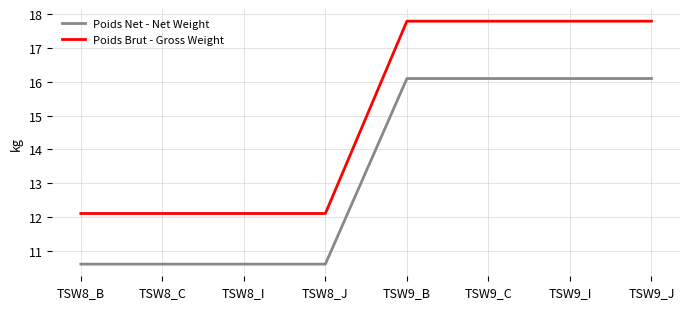

What are all the series names shown in the legend?

Poids Net - Net Weight, Poids Brut - Gross Weight